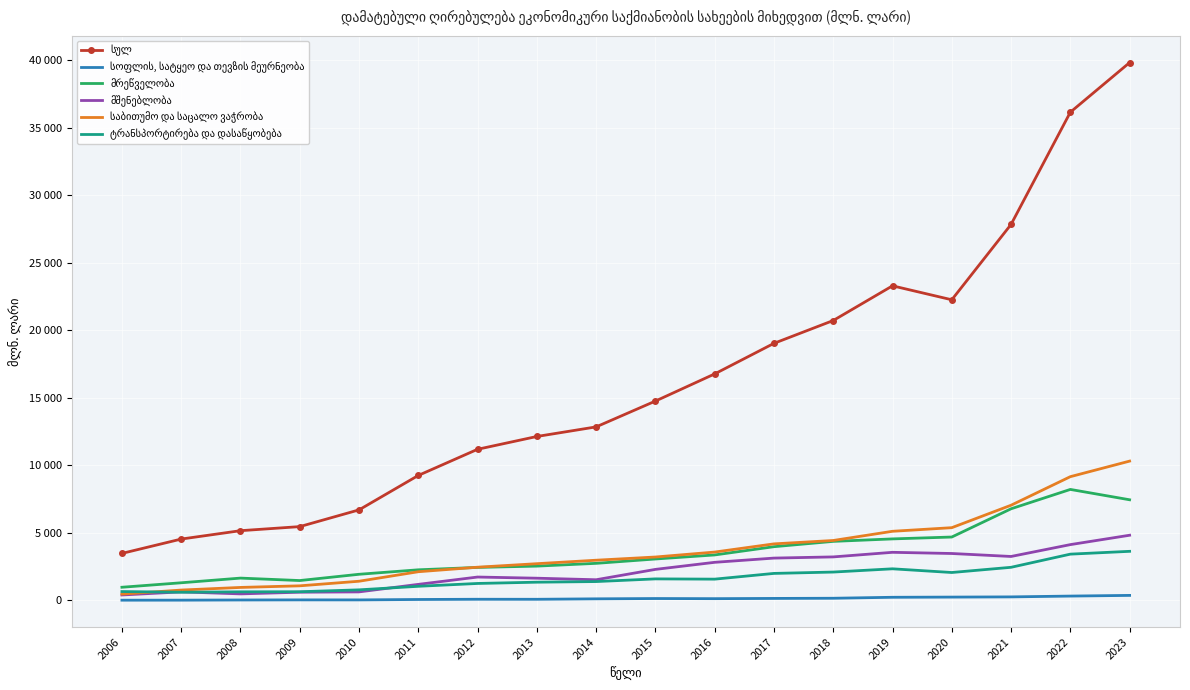

List the series in order of their peak value, lowest first.

სოფლის, სატყეო და თევზის მეურნეობა, ტრანსპორტირება და დასაწყობება, მშენებლობა, მრეწველობა, საბითუმო და საცალო ვაჭრობა, სულ